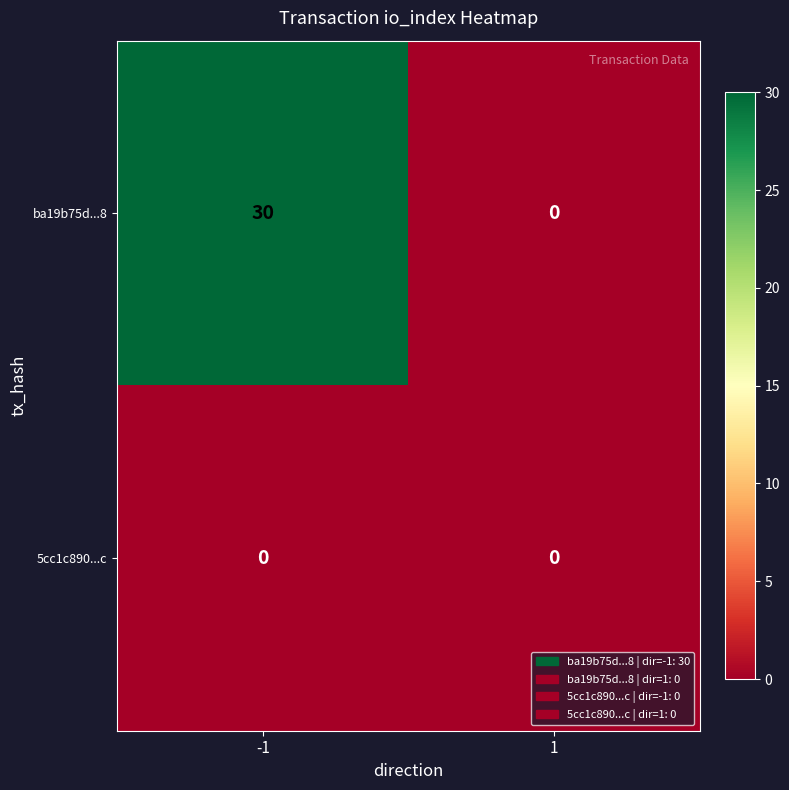

Between -1 and 1, which series saw the biggest shift?

ba19b75d...8